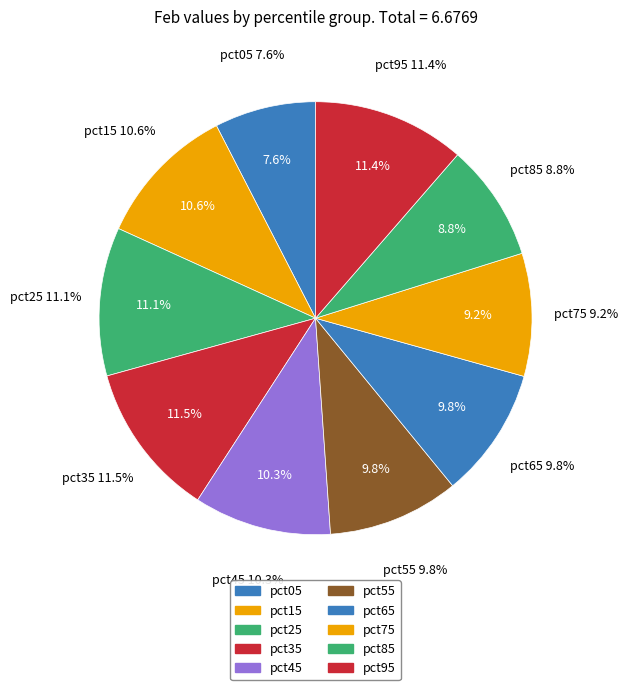

To the nearest percent, what is the difference between the pct05 and pct15 slice percentages?

3%